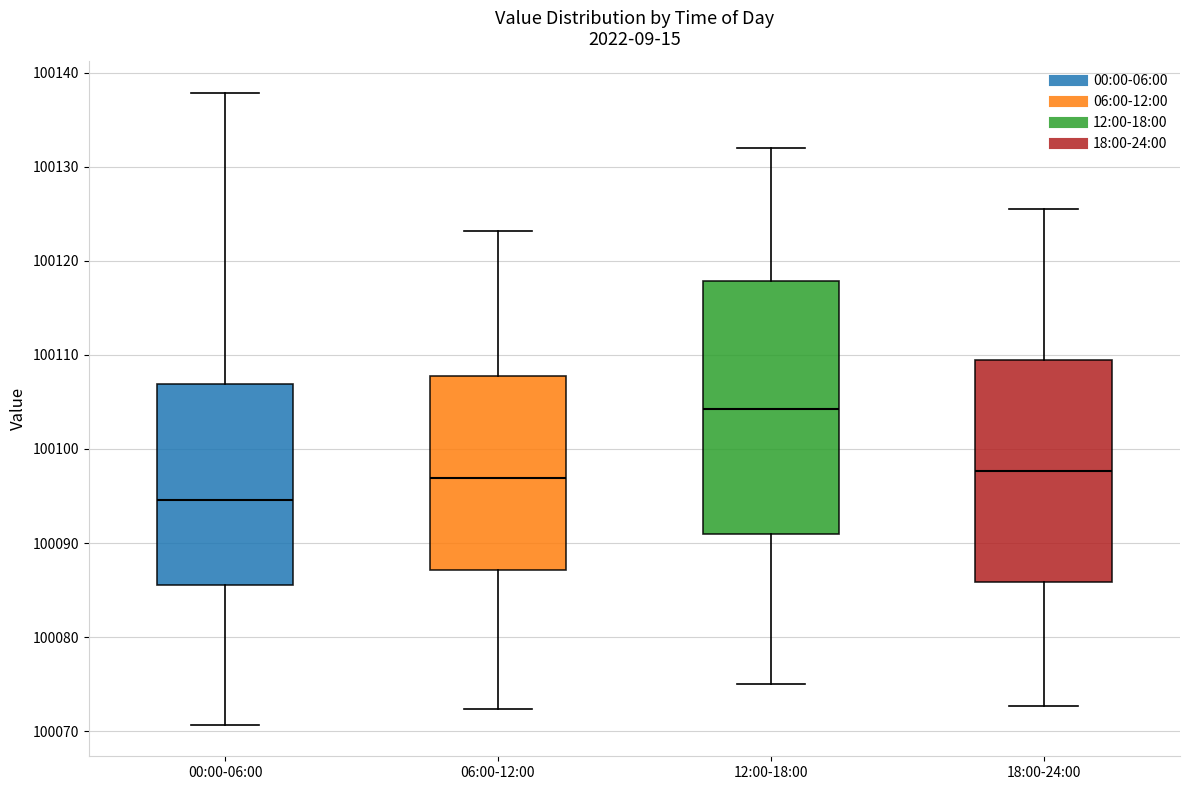

Reading left to right, transcribe this box plot: for each box, give where its median line is, the range the box spans, and where its two whiskers end, as read against the y-axis. The values are not printed on the chart, so give them approximately, as read against the axis.

00:00-06:00: median 100095, box 100085 to 100107, whiskers 100071 to 100138
06:00-12:00: median 100097, box 100087 to 100108, whiskers 100072 to 100123
12:00-18:00: median 100104, box 100091 to 100118, whiskers 100075 to 100132
18:00-24:00: median 100098, box 100086 to 100109, whiskers 100073 to 100126